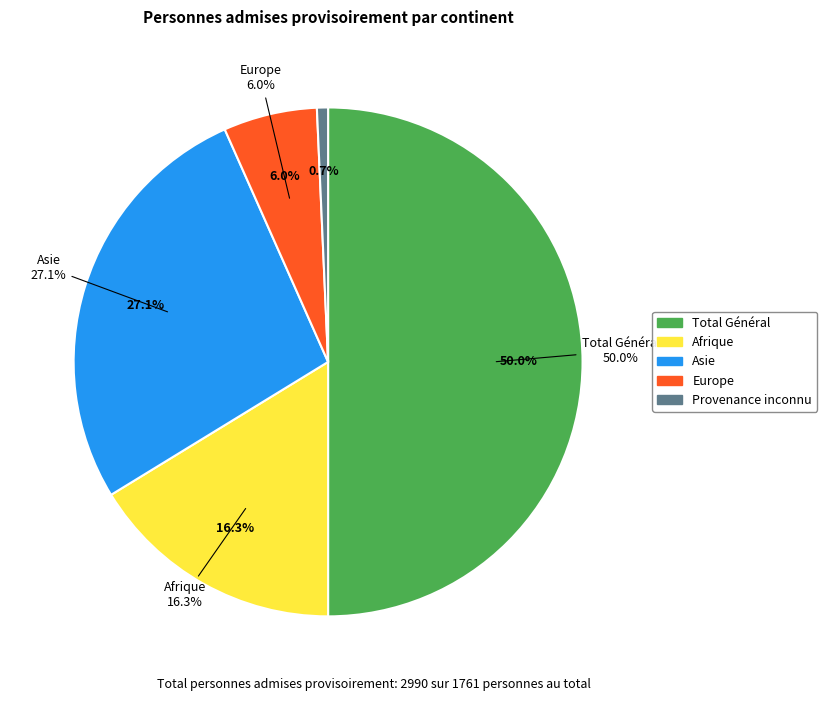

The Europe slice represents 1% of the pie. True or false?

False